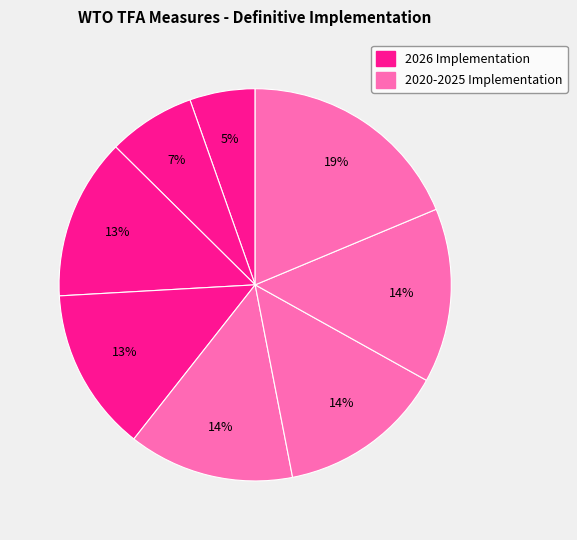

Does any single category account for the majority?

No